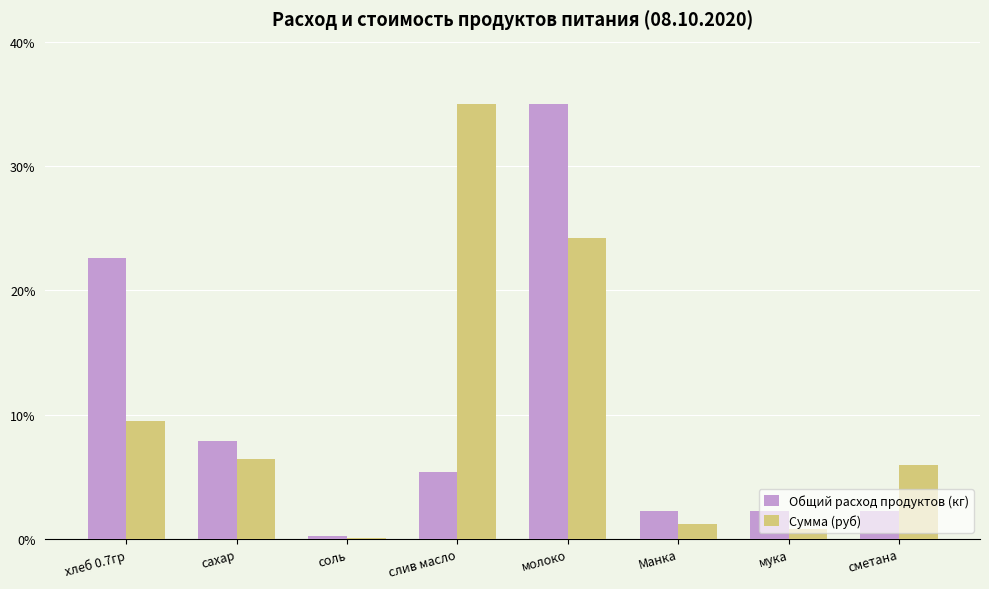

Count the number of data series in this chart.

2